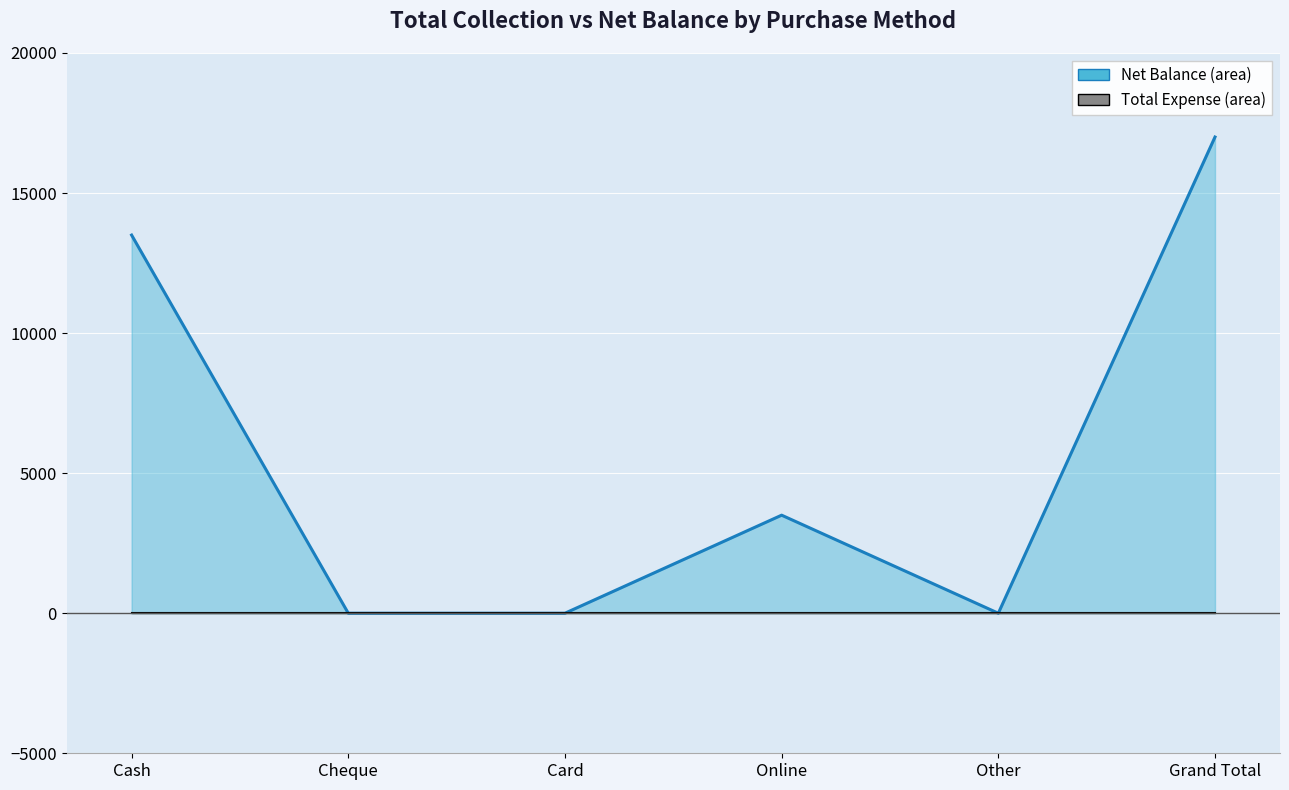

What position from the left is Grand Total?

6